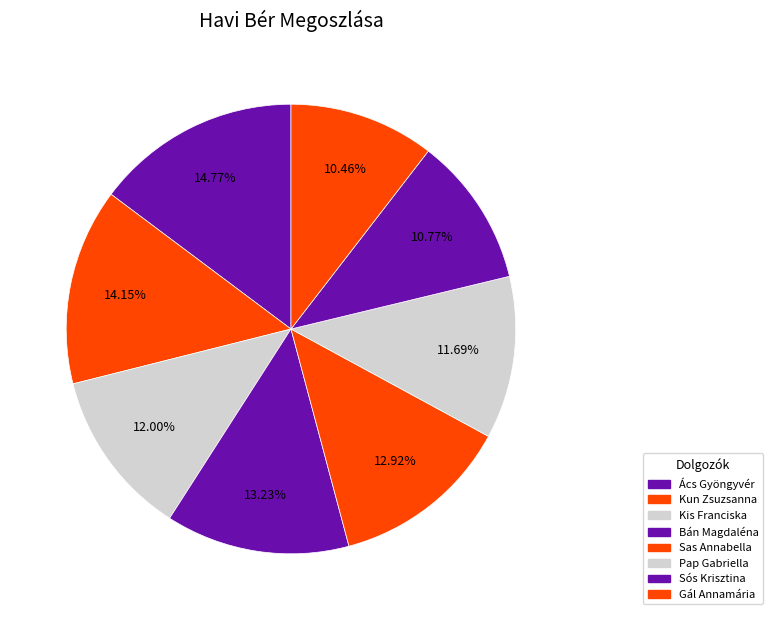

What is the ratio of the value at Kun Zsuzsanna to the value at Sós Krisztina?

1.3